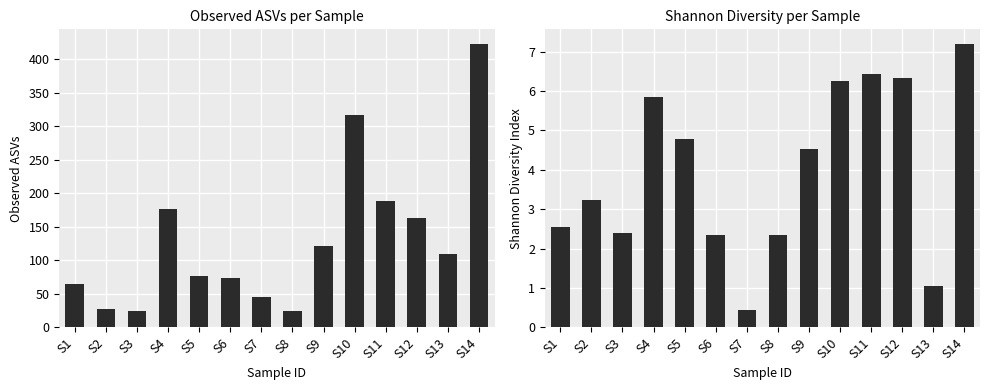

Which series changed the most between S7 and S14?

Observed ASVs